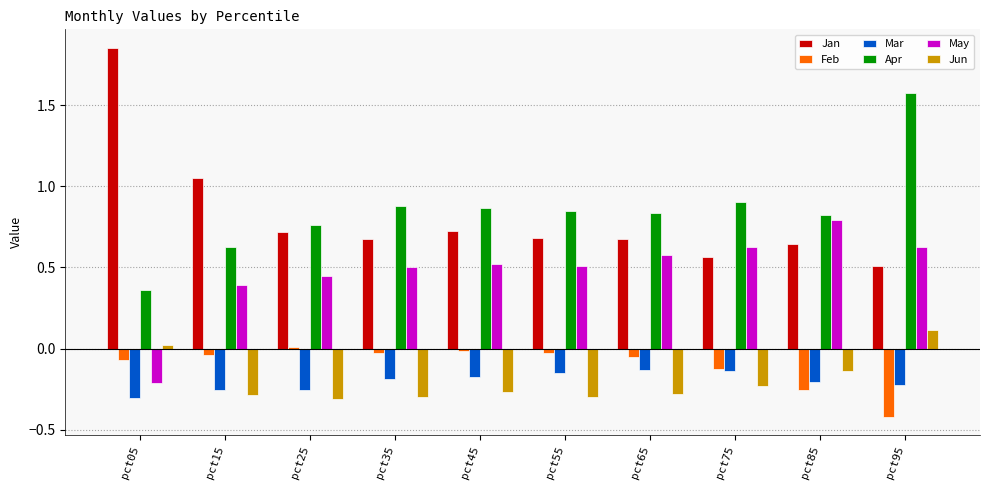

Are the bars horizontal?

No